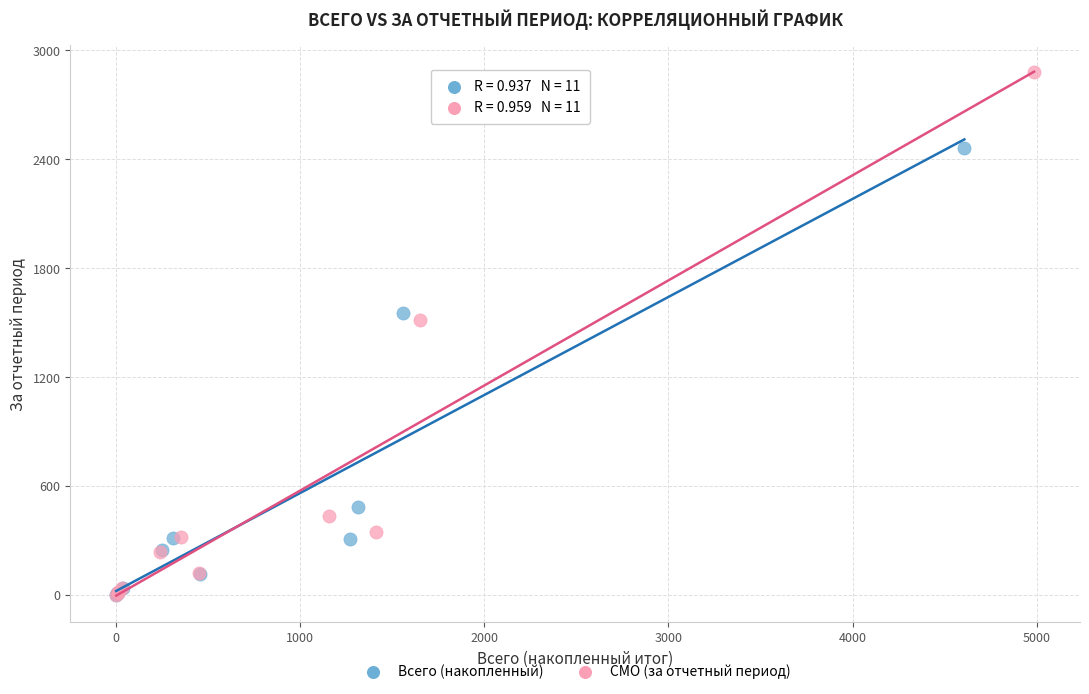

Which series has the largest Y range (max minus min)?

СМО (за отчетный период)